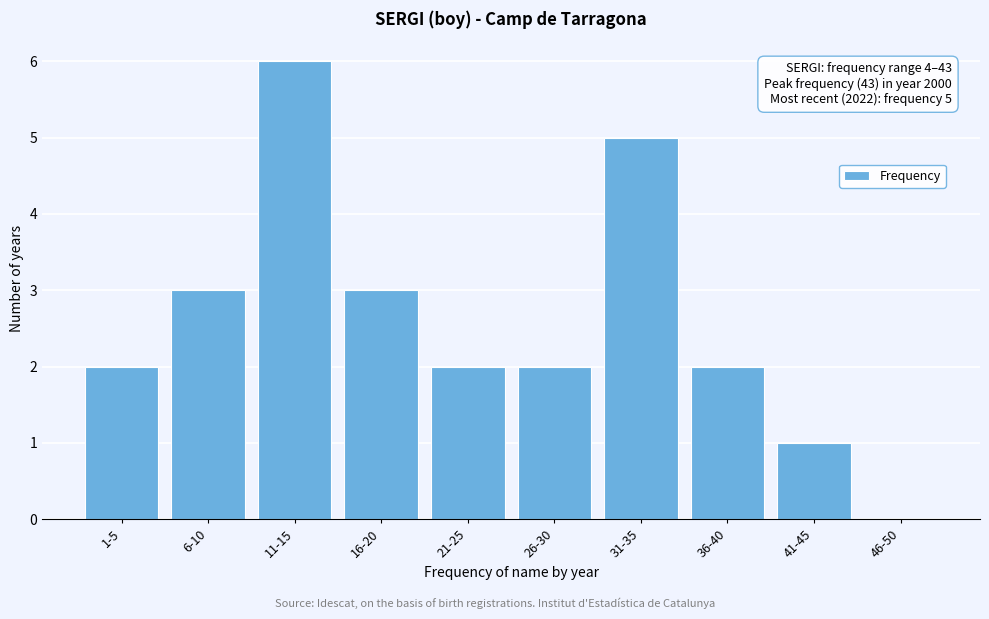

Reading left to right, transcribe all the data shown in this chart.

1-5=2	6-10=3	11-15=6	16-20=3	21-25=2	26-30=2	31-35=5	36-40=2	41-45=1	46-50=0